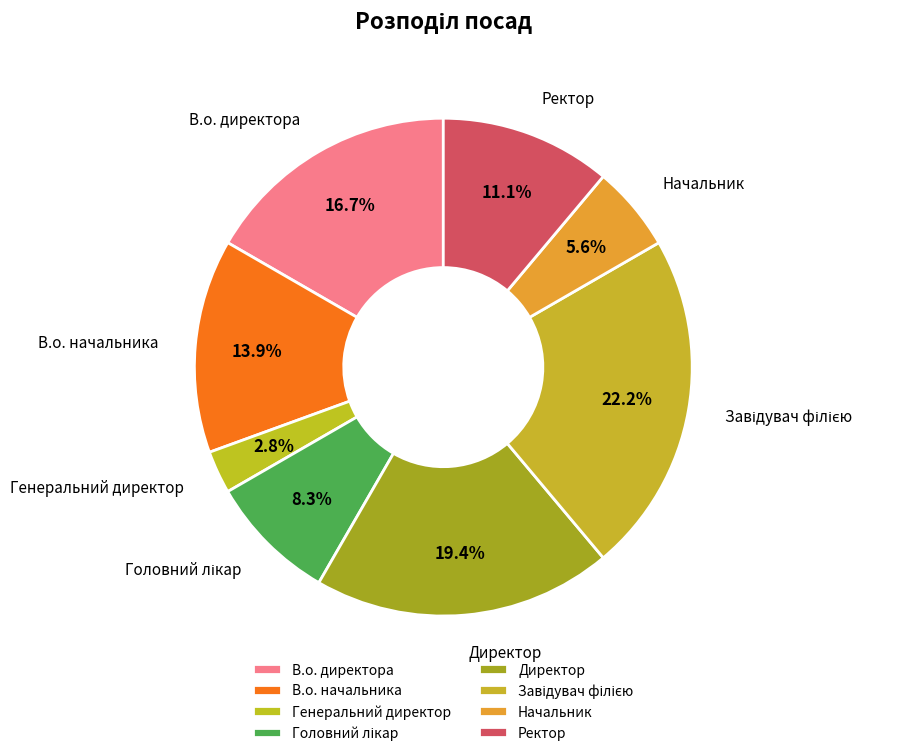

Does В.о. директора represent more than half of the total?

No